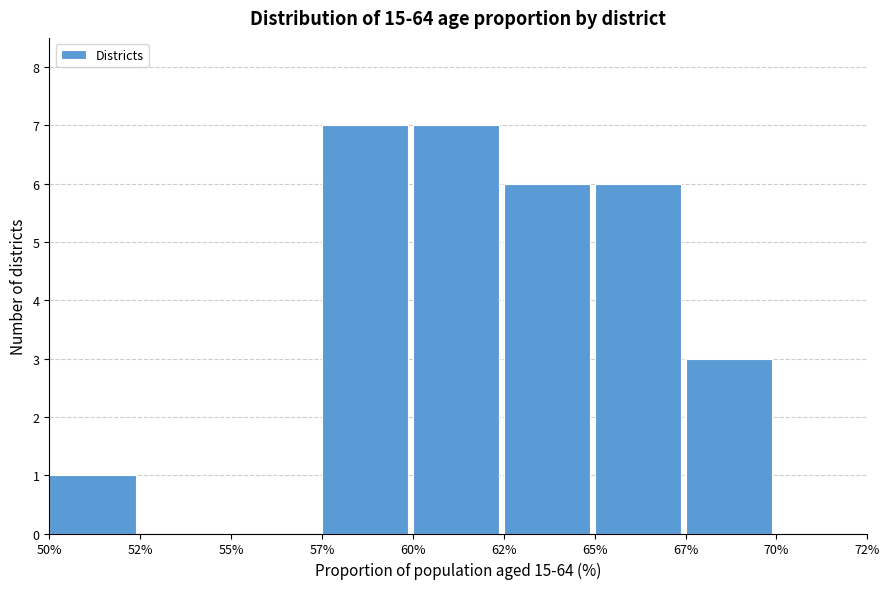

Reading left to right, list all the values displayed in this chart.

50%=1	52%=0	55%=0	57%=7	60%=7	62%=6	65%=6	67%=3	70%=0